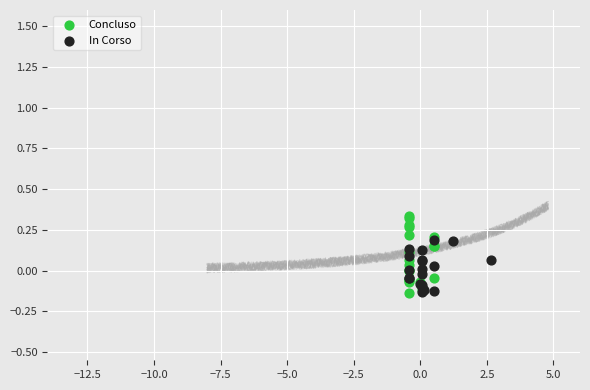

What are all the series names shown in the legend?

Concluso, In Corso